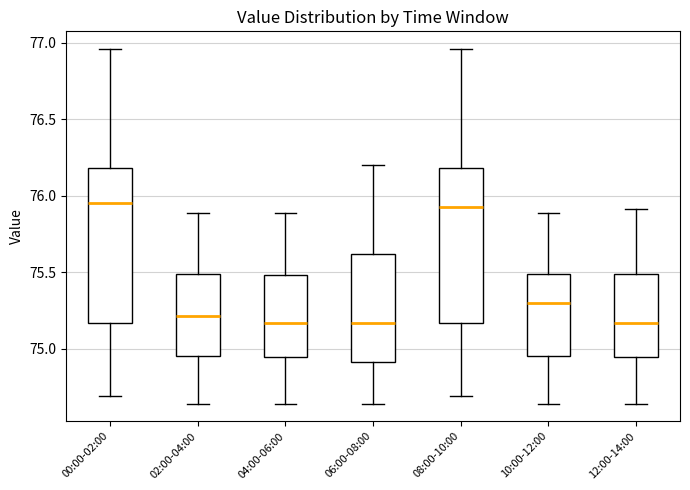

Reading left to right, transcribe this box plot: for each box, give where its median line is, the range the box spans, and where its two whiskers end, as read against the y-axis. The values are not printed on the chart, so give them approximately, as read against the axis.

00:00-02:00: median 75.95, box 75.15 to 76.20, whiskers 74.70 to 76.95
02:00-04:00: median 75.20, box 74.95 to 75.50, whiskers 74.65 to 75.90
04:00-06:00: median 75.15, box 74.95 to 75.50, whiskers 74.65 to 75.90
06:00-08:00: median 75.15, box 74.90 to 75.60, whiskers 74.65 to 76.20
08:00-10:00: median 75.95, box 75.15 to 76.20, whiskers 74.70 to 76.95
10:00-12:00: median 75.30, box 74.95 to 75.50, whiskers 74.65 to 75.90
12:00-14:00: median 75.15, box 74.95 to 75.50, whiskers 74.65 to 75.90